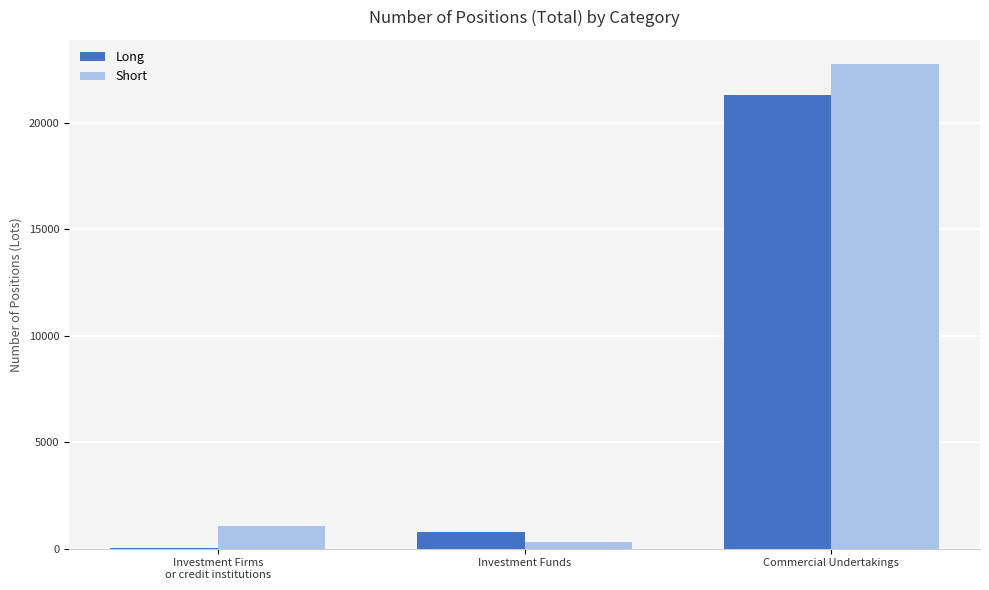

Are the bars grouped side by side (vs. stacked)?

Yes